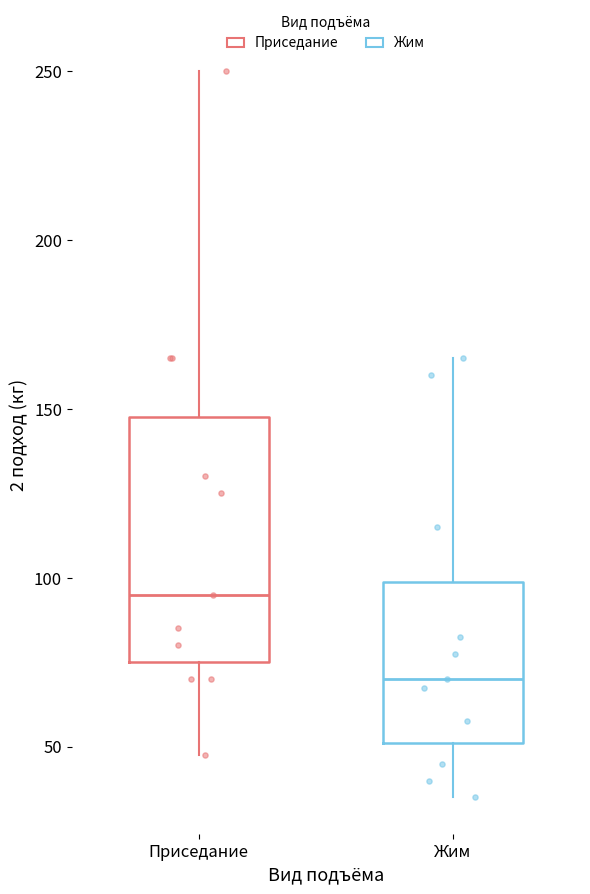

Reading left to right, read every box against the y-axis: the position of its median line, the range the box covers, and the ends of its whiskers. The values are not printed on the chart, so give them approximately, as read against the axis.

Приседание: median 95, box 75 to 150, whiskers 50 to 250
Жим: median 70, box 50 to 100, whiskers 35 to 165